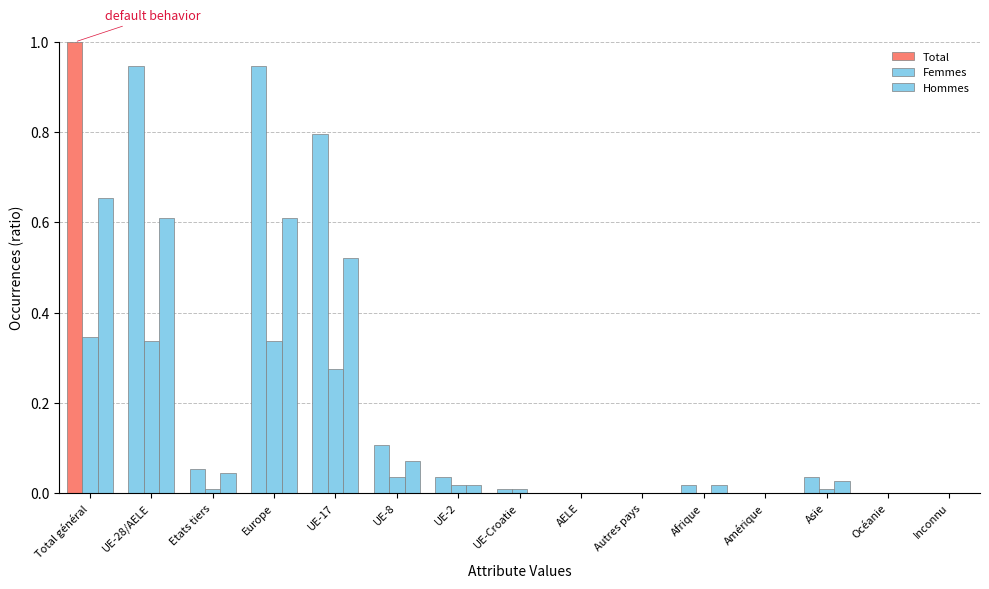

What is the value of the Femmes bar at the 1st from the left?

0.3